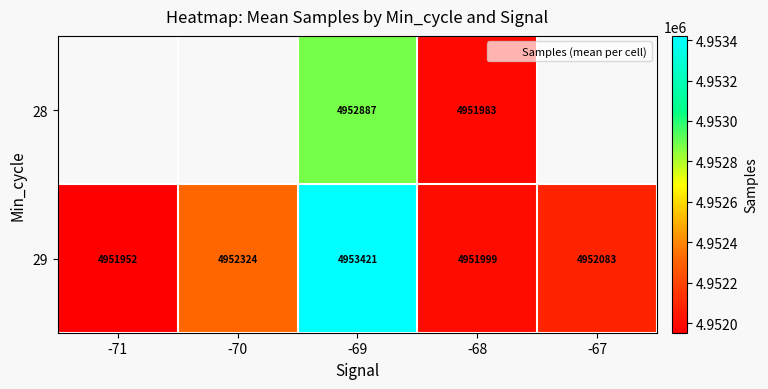

How many values in the 29 series exceed 4952082?

3